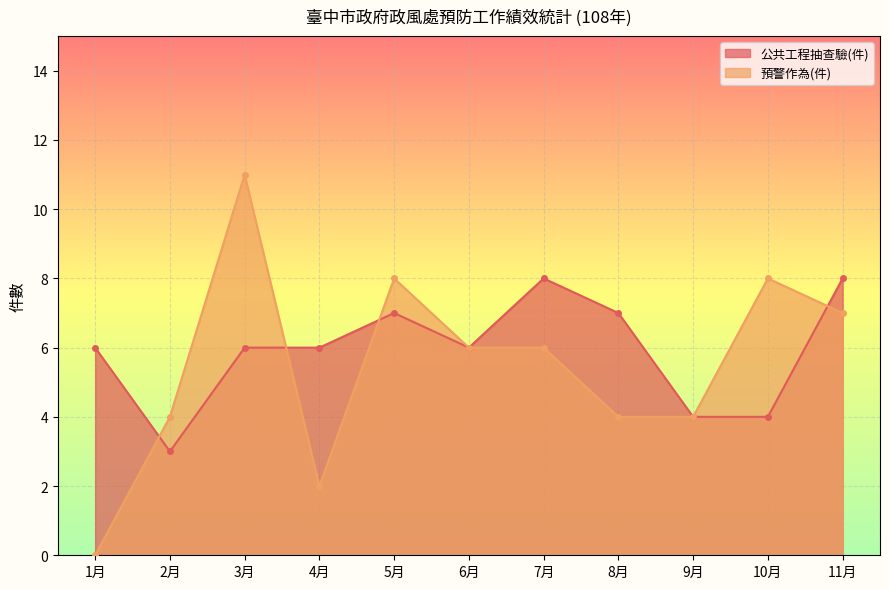

At which label does 公共工程抽查驗(件) first exceed 6?

5月